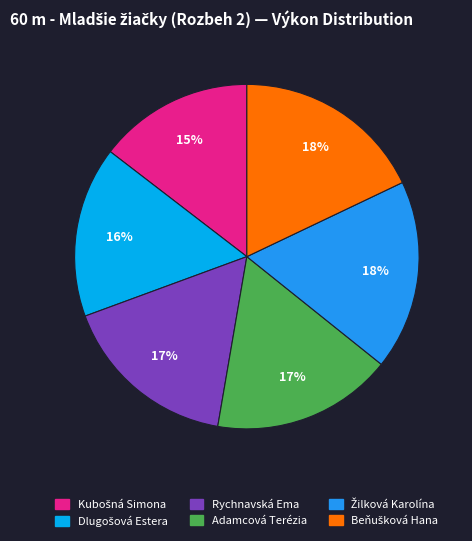

To the nearest percent, what is the difference between the largest and smallest slice percentages?

3%